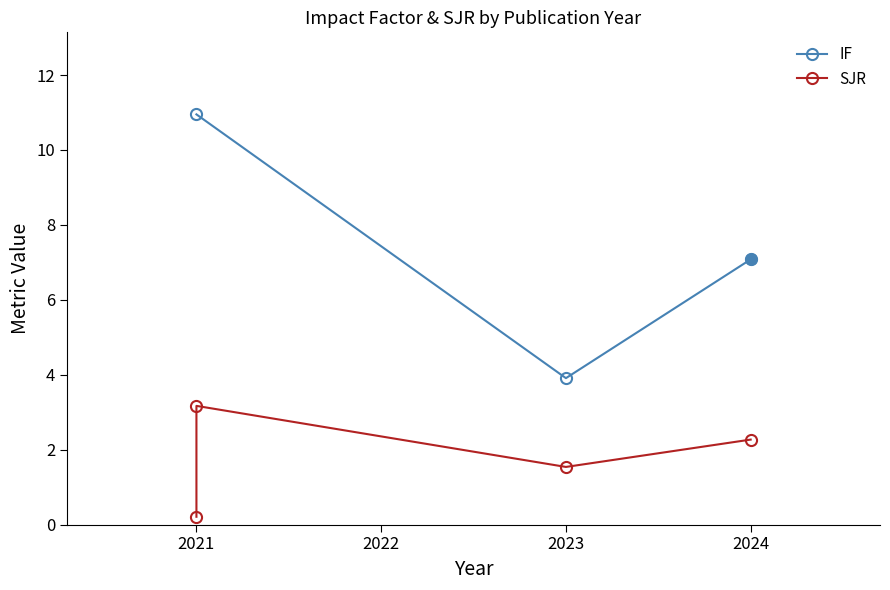

True or false: IF has a value of 4.8 at 2024.

False